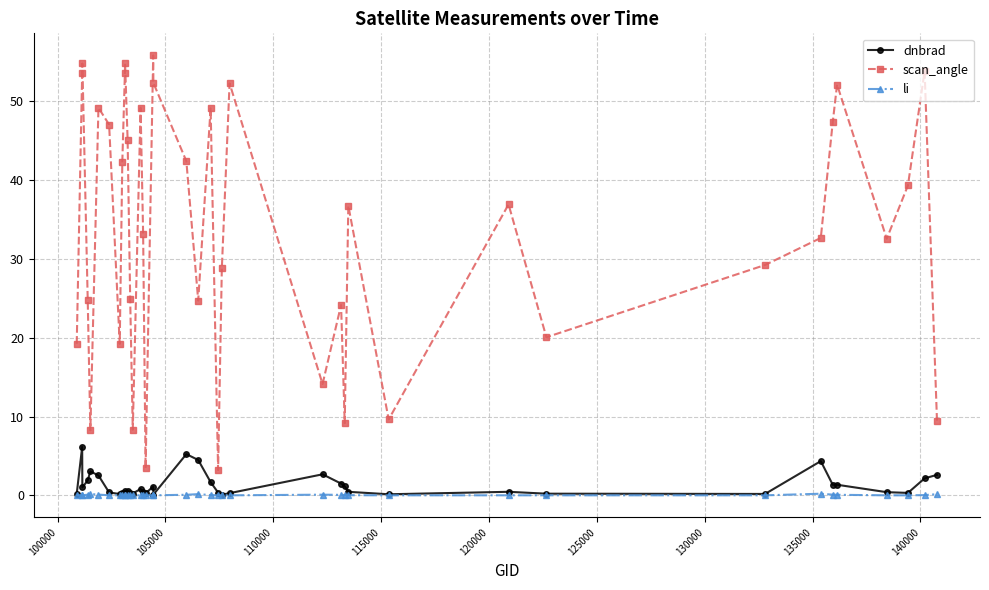

Which series has the widest spread of values?

scan_angle